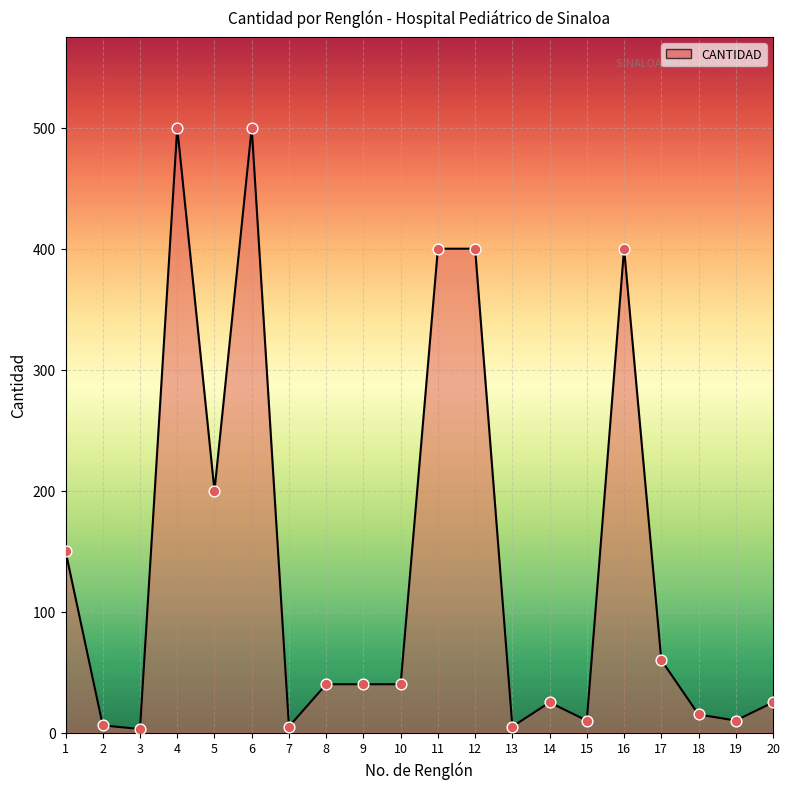

Between 20 and 11, which is larger?

11